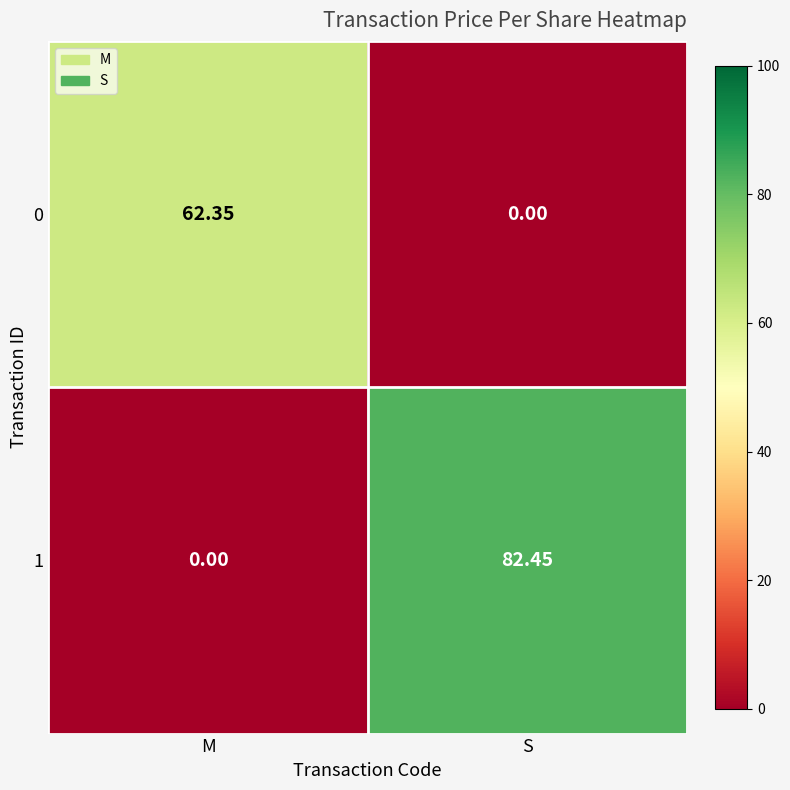

At which category is the sum across all series the highest?

S